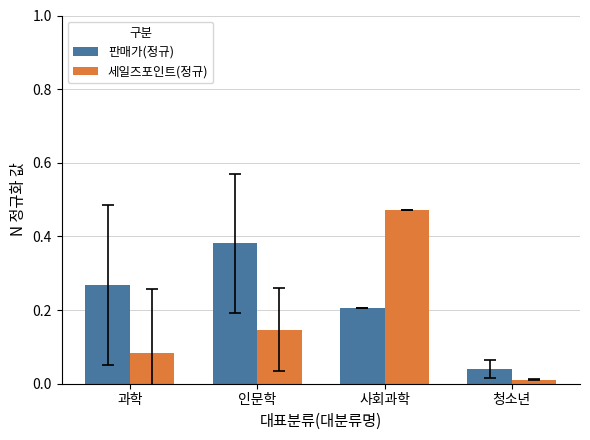

What is the difference between the highest and lowest values at 과학?

0.2